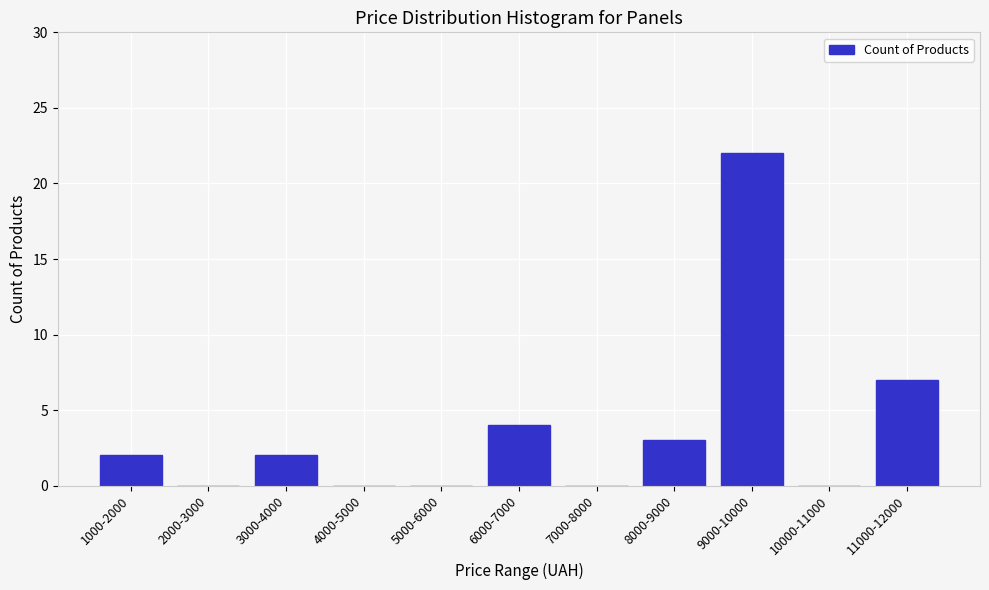

Reading right to left, what are all the values shown in this chart?

11000-12000=7	10000-11000=0	9000-10000=22	8000-9000=3	7000-8000=0	6000-7000=4	5000-6000=0	4000-5000=0	3000-4000=2	2000-3000=0	1000-2000=2